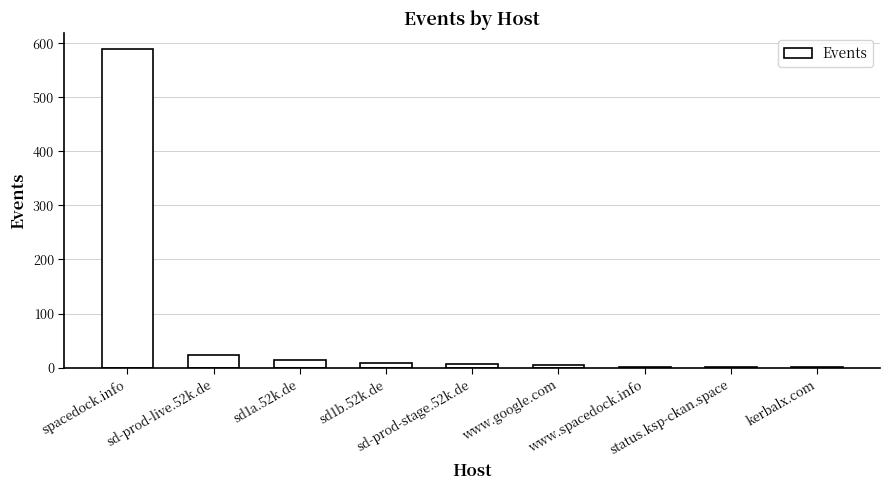

Read the value at sd-prod-stage.52k.de, to the nearest 10.

10